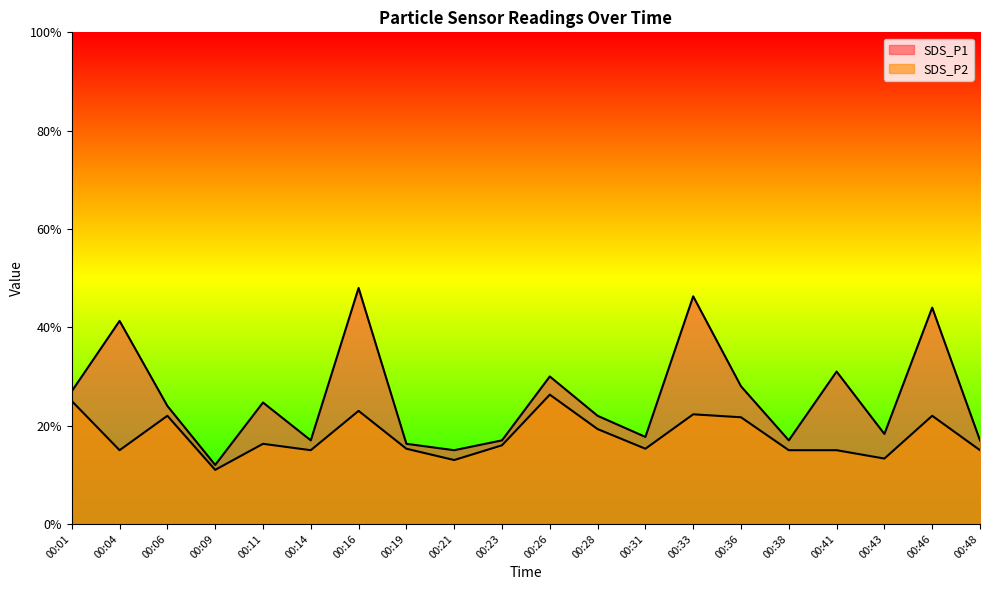

True or false: SDS_P1 and SDS_P2 cross at least once.

False